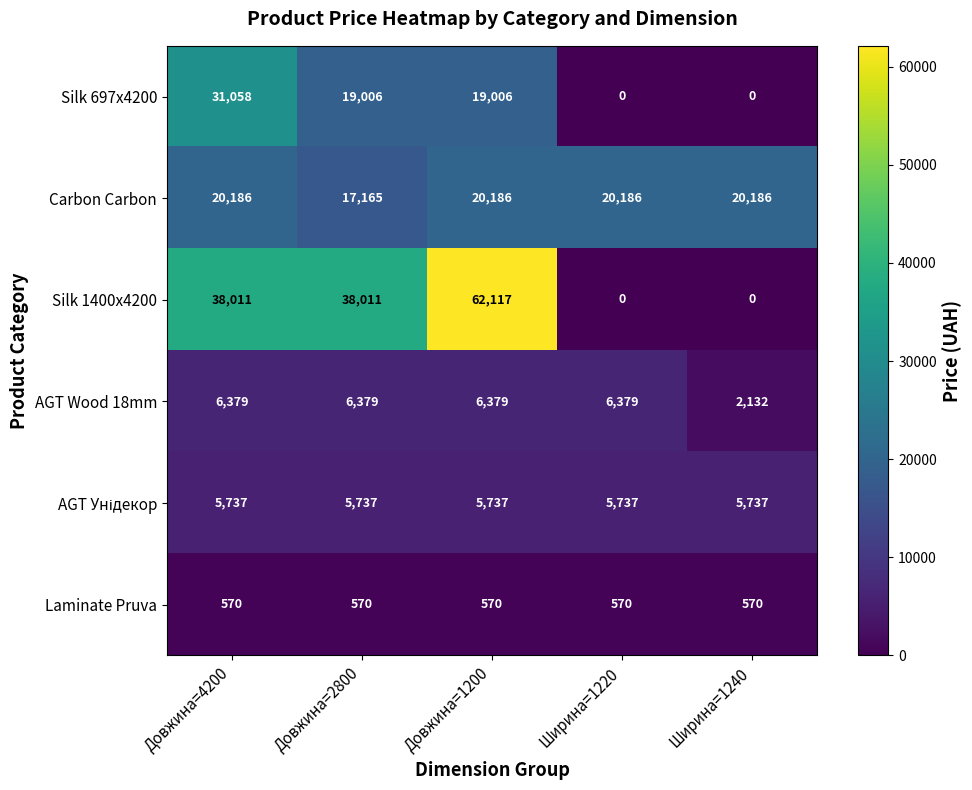

How many Silk 1400x4200 values are between 0 and 38011?

4